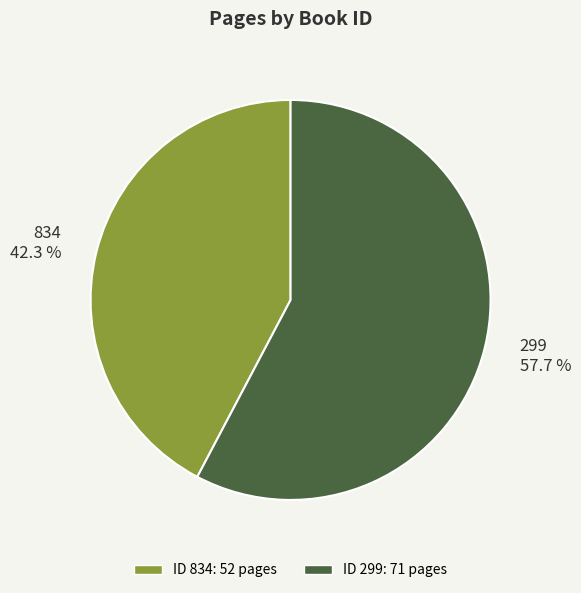

Combined, do 299 and 834 account for over 50%?

Yes